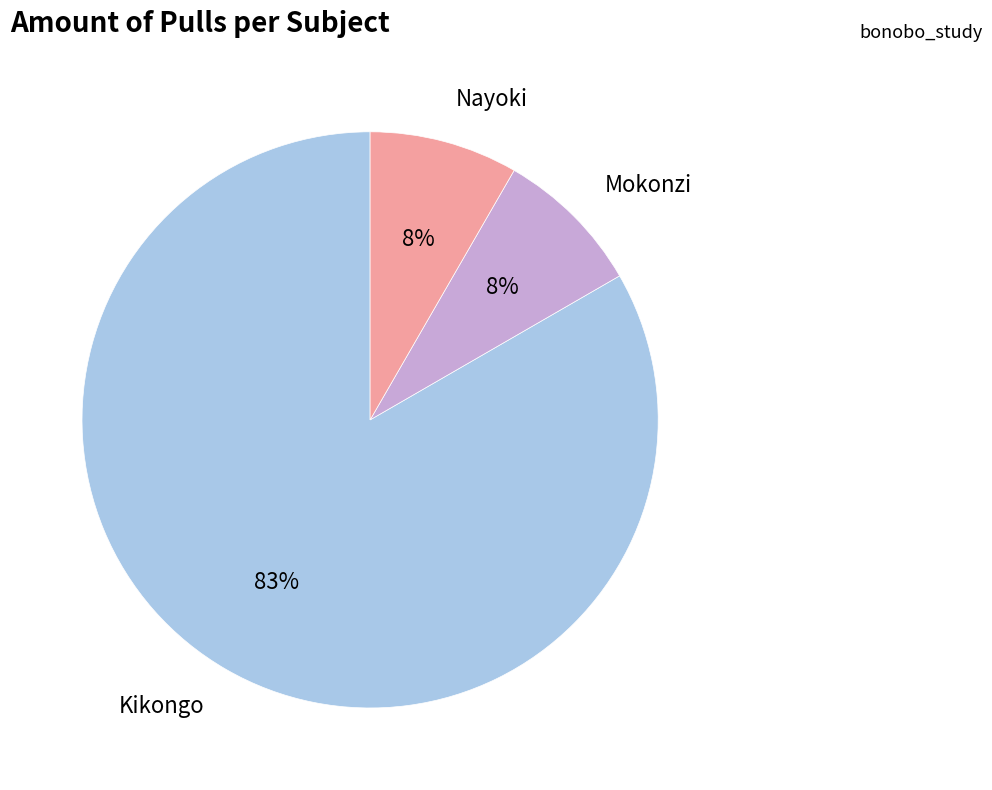

Is there a majority slice in this chart?

Yes